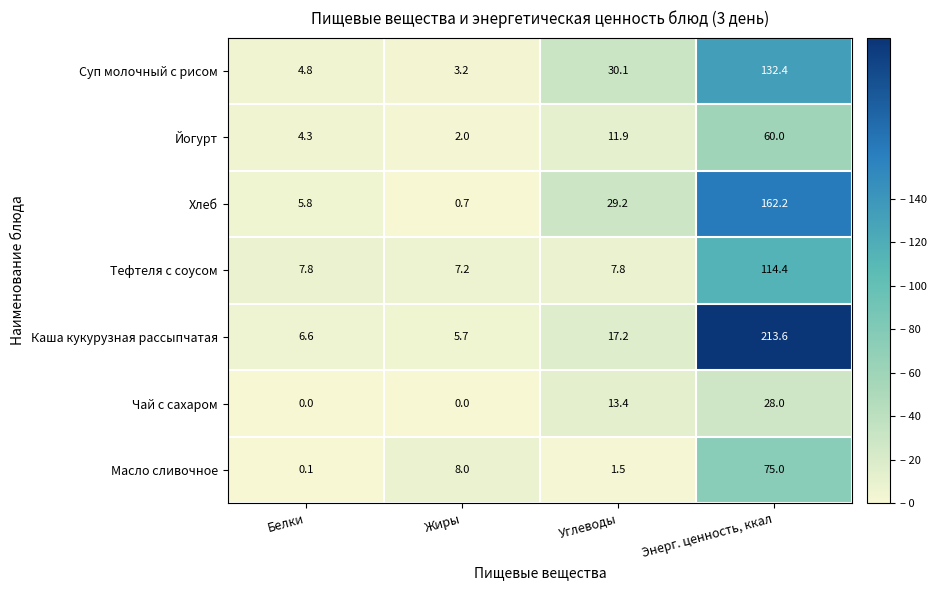

Which label corresponds to the largest value in the chart?

Энерг. ценность, ккал